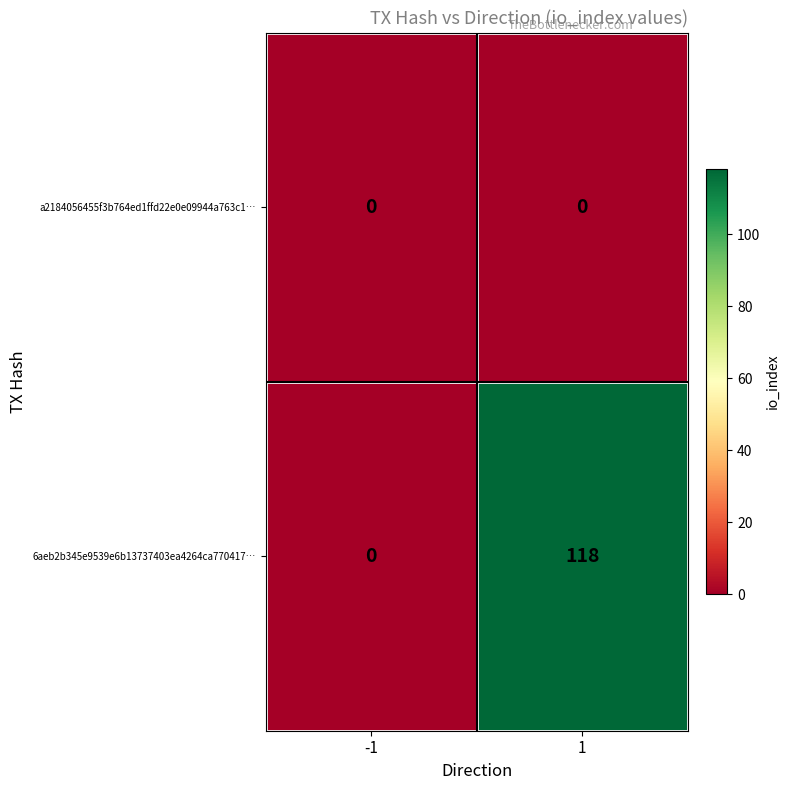

What is the difference between the 6aeb2b345e9539e6b13737403ea4264ca770417… values at 1 and -1?

118